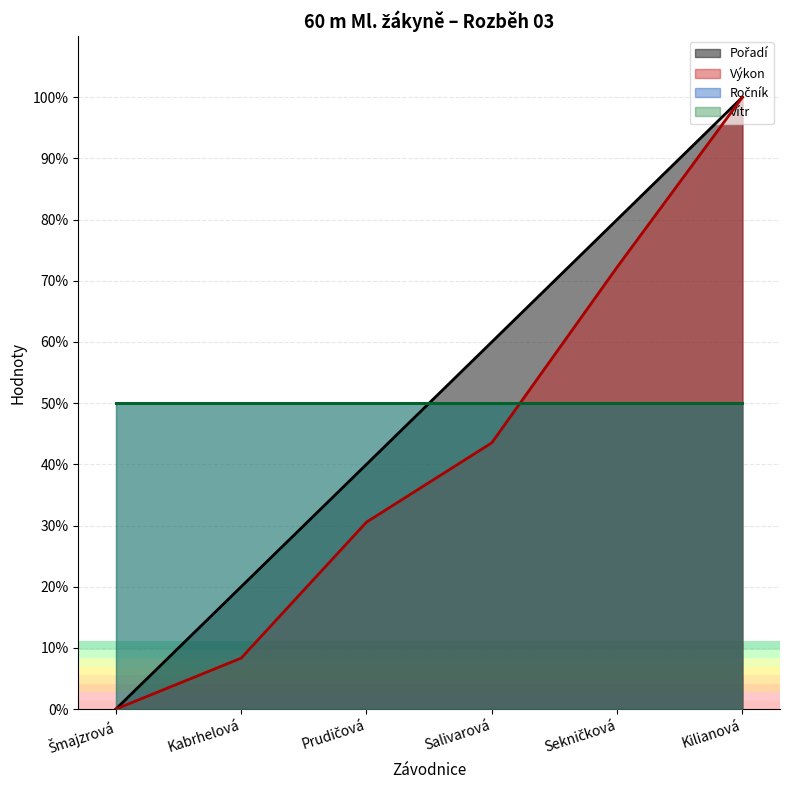

How many data points in Pořadí are above 60?

2